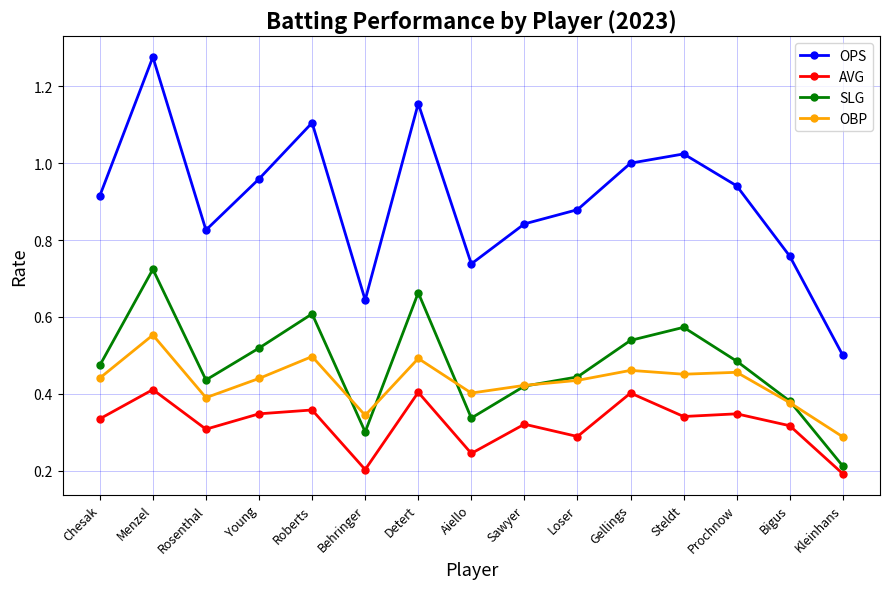

List the series in order of their peak value, highest first.

OPS, SLG, OBP, AVG